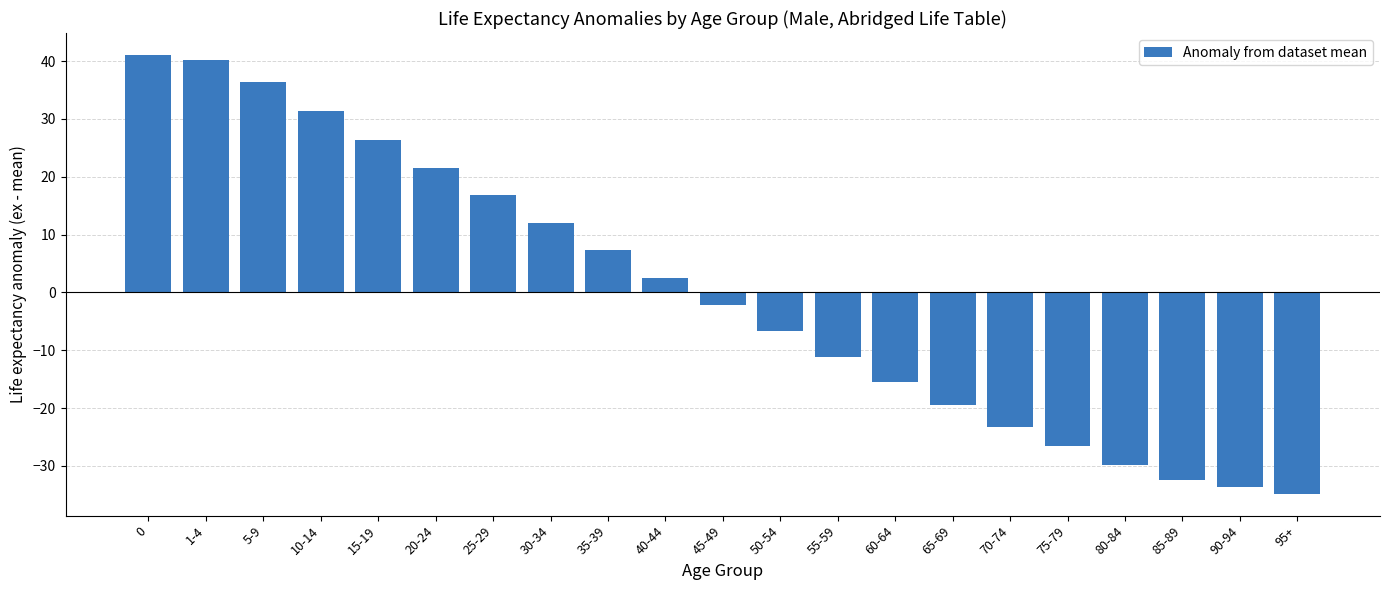

What value does the data have at 40-44?

2.6